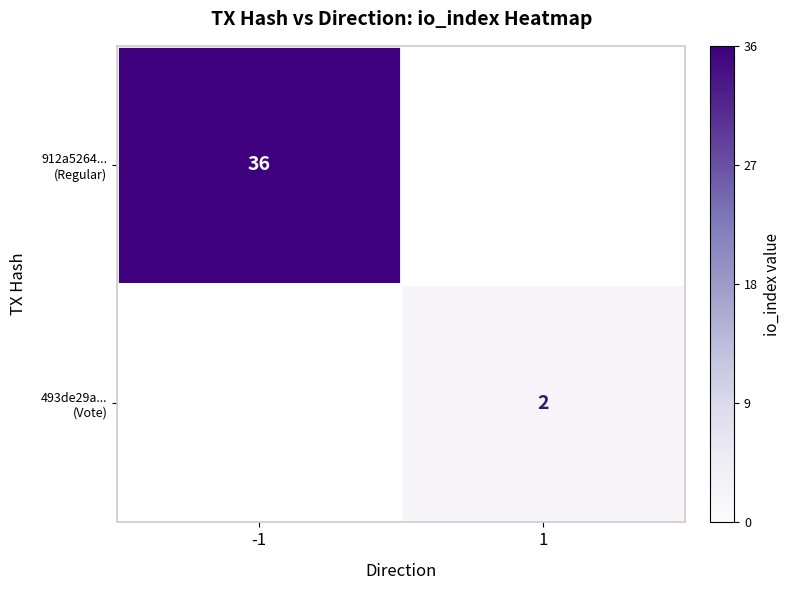

Is the value of 493de29a... (Vote) at -1 greater than the value of 912a5264... (Regular) at 1?

No